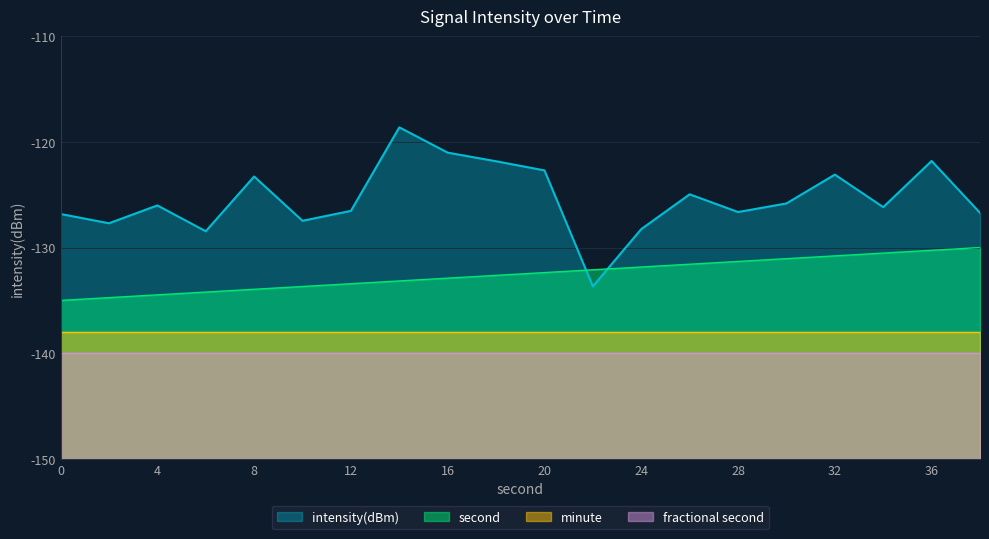

Which series ends up on top after the final intersection of intensity(dBm) and second?

intensity(dBm)